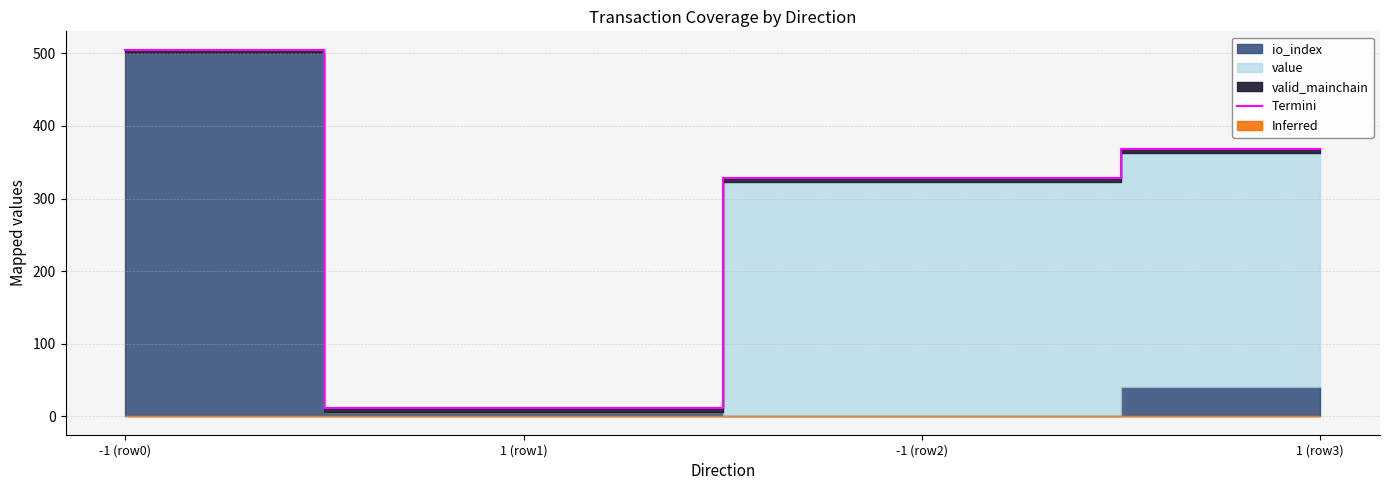

Reading left to right, list all the values displayed in this chart.

505.0	11.0	327.8	367.8